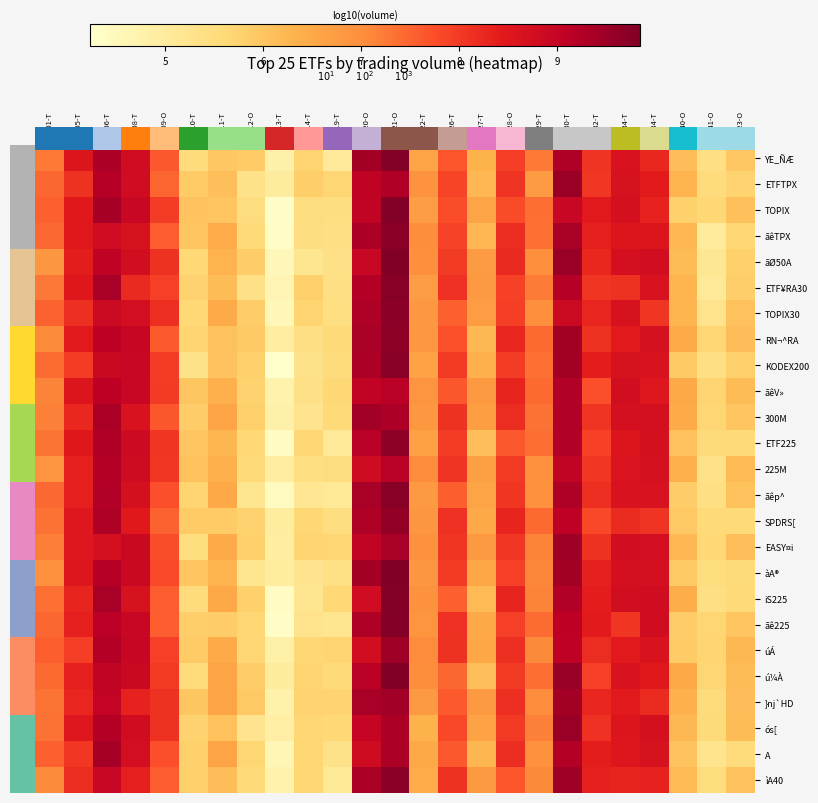

The úÁ series shows 11.4 at 1305-T. True or false?

False